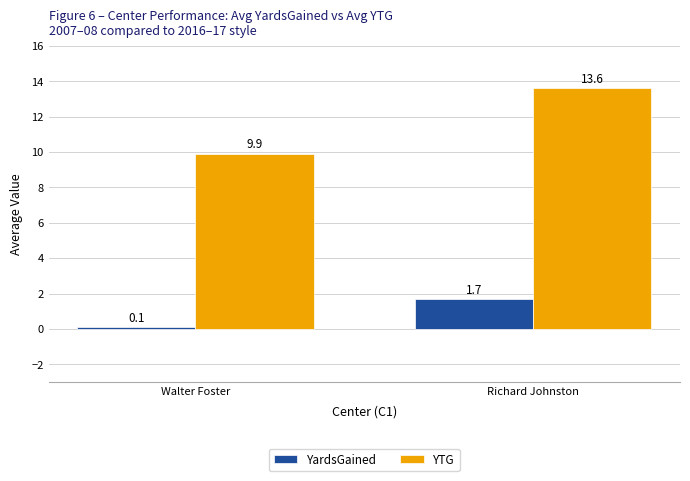

Where does the YardsGained series first go above 1?

Richard Johnston